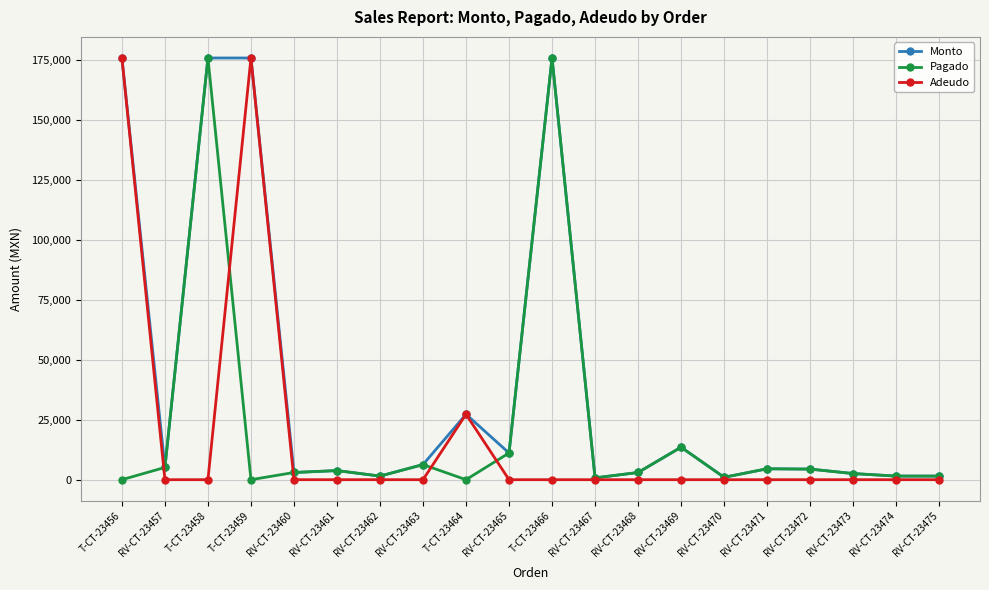

What is the total value across all series at RV-CT-23457?

10224